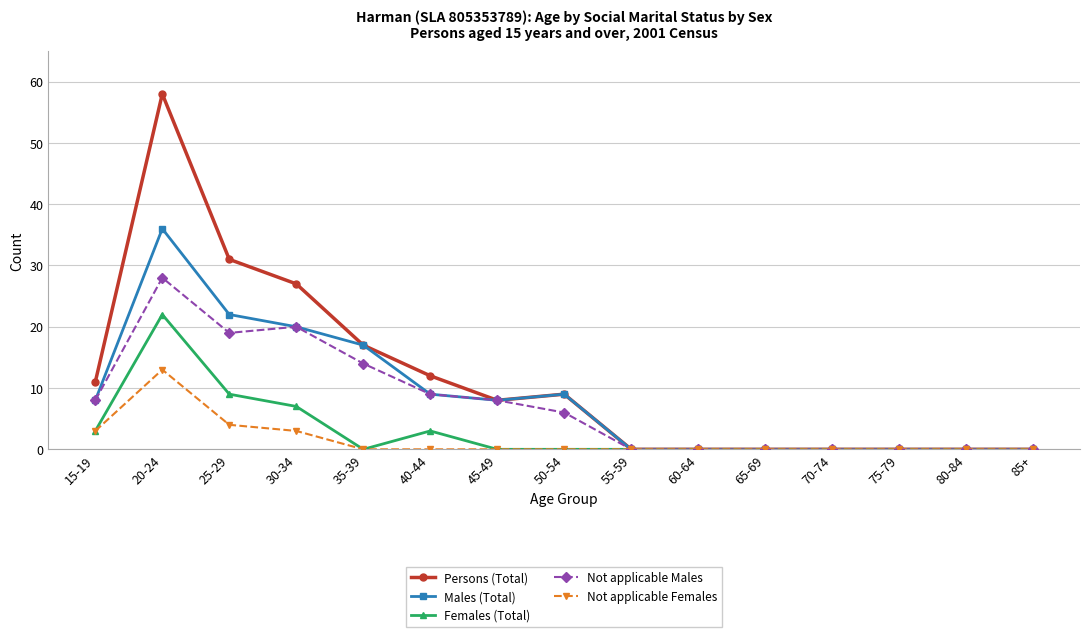

At which label does Not applicable Males reach its peak?

20-24